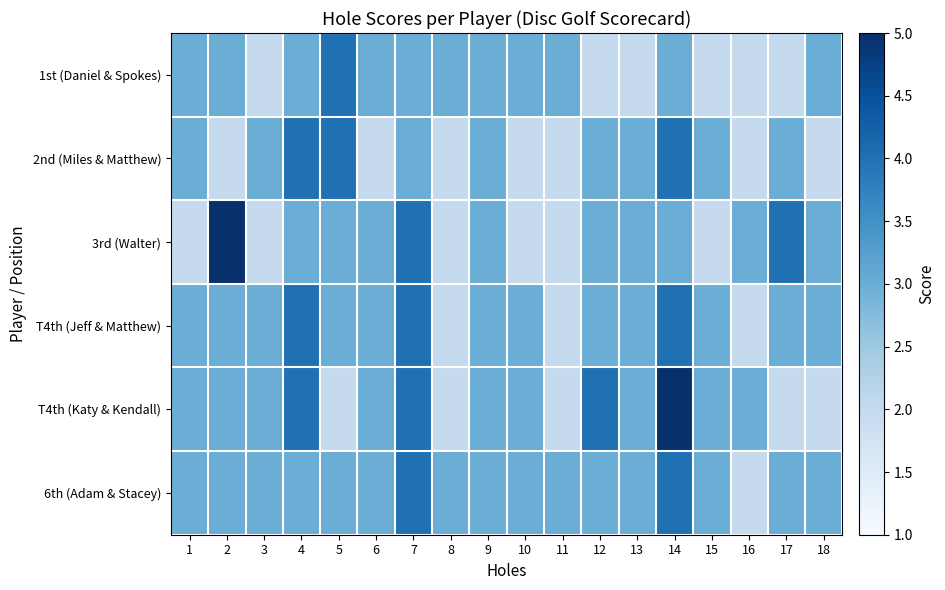

What is the greatest value displayed?

5